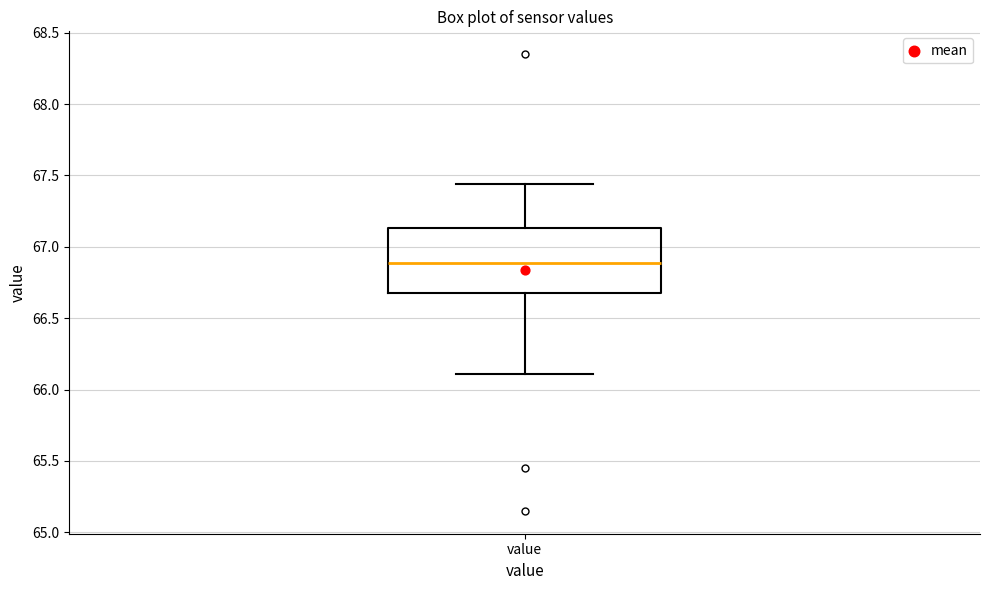

Read this box plot against the y-axis: the position of the median line, the range covered by the box, and the ends of both whiskers. The values are not printed on the chart, so give them approximately, as read against the axis.

median 66.90, box 66.70 to 67.15, whiskers 66.10 to 67.45